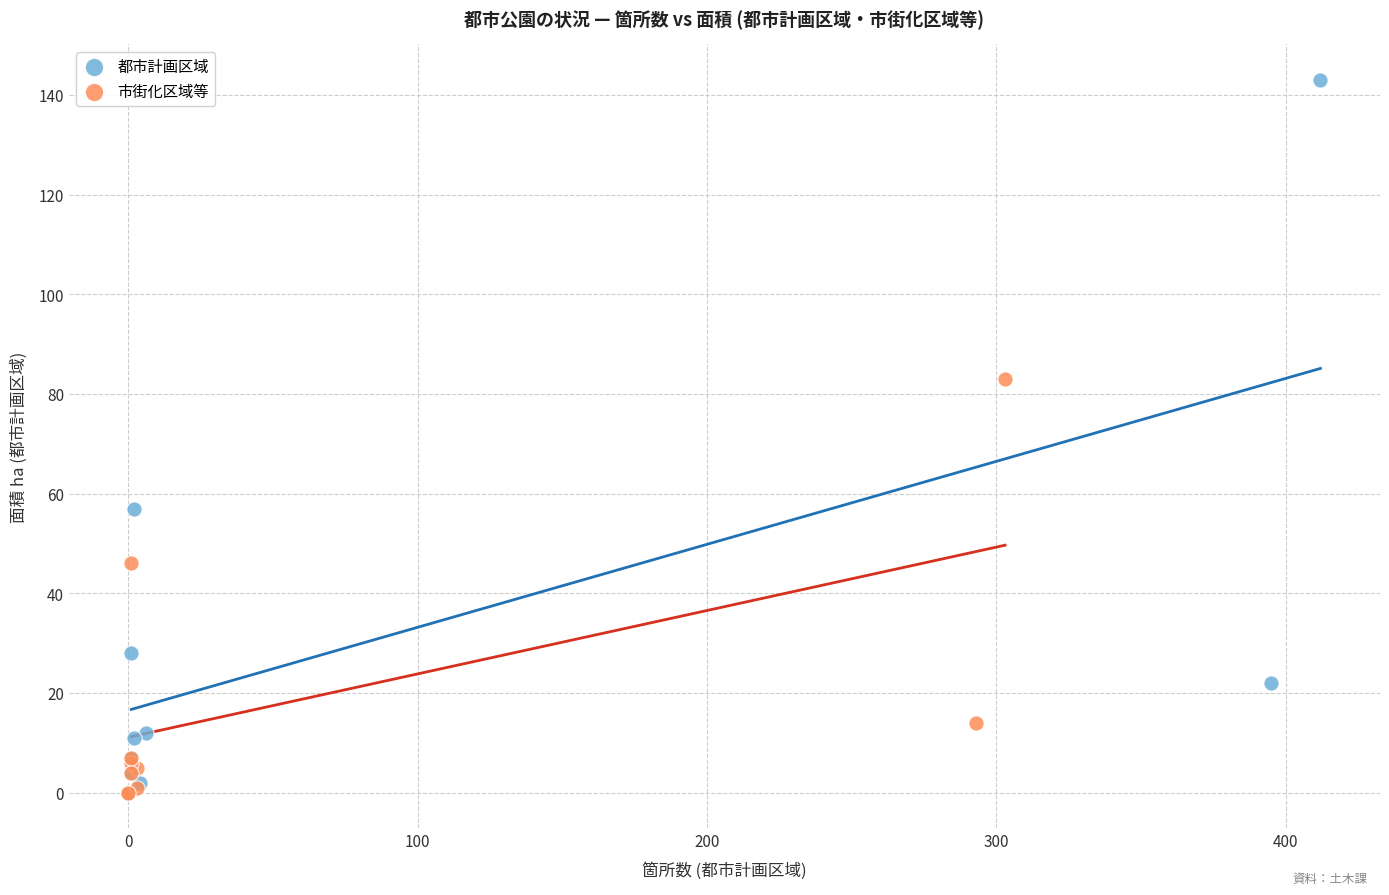

Which series reaches the maximum Y coordinate?

都市計画区域